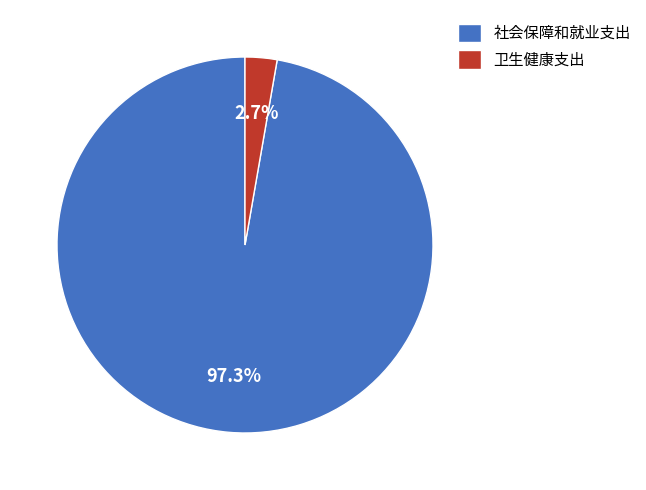

How many segments does this pie chart have?

2